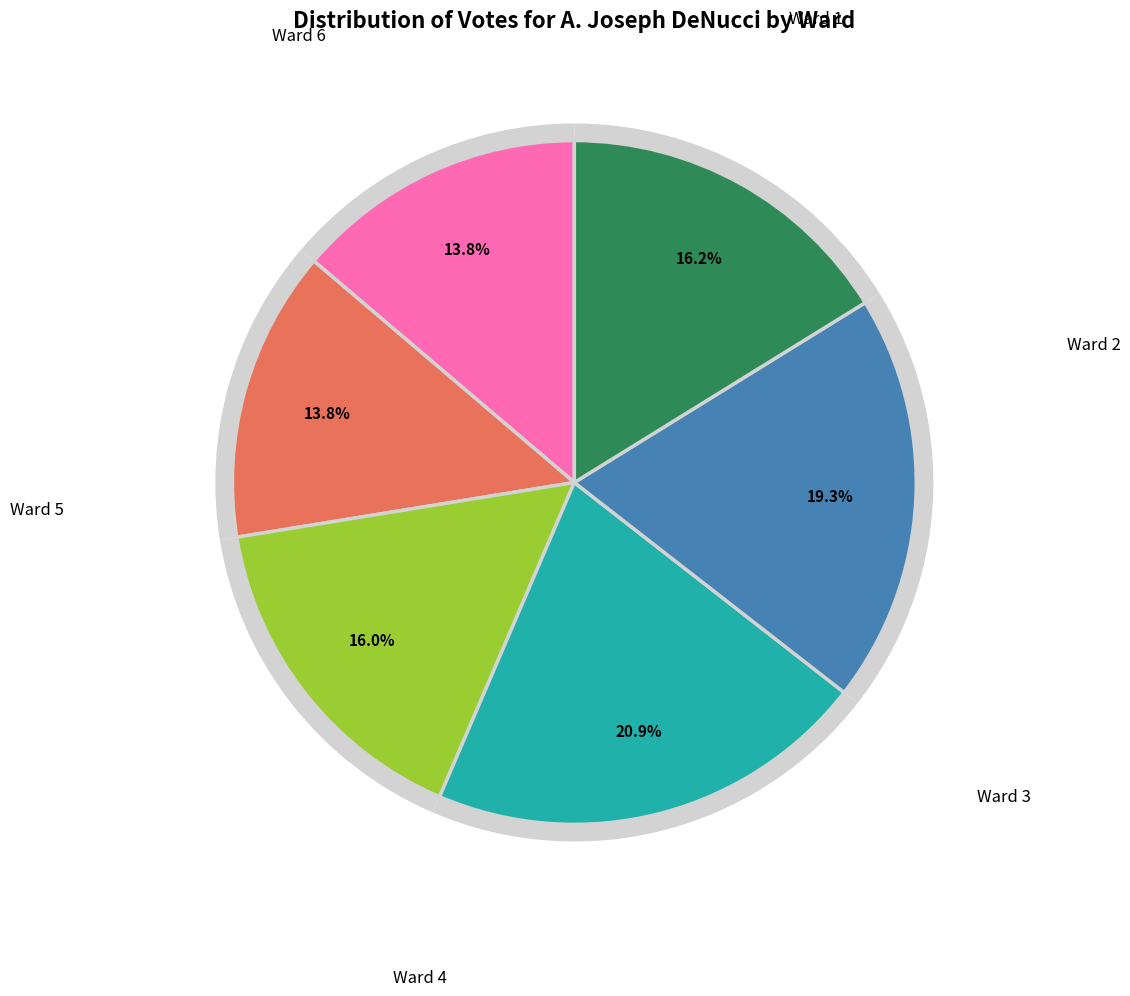

Is it true that Ward 3 is 1% of the pie?

False